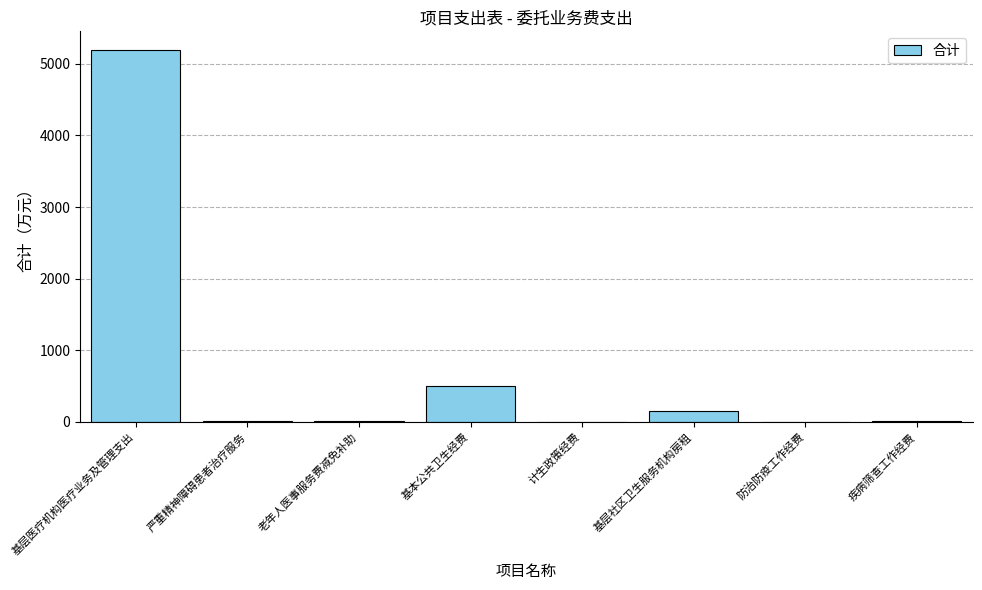

Between 基本公共卫生经费 and 基层医疗机构医疗业务及管理支出, which is larger?

基层医疗机构医疗业务及管理支出